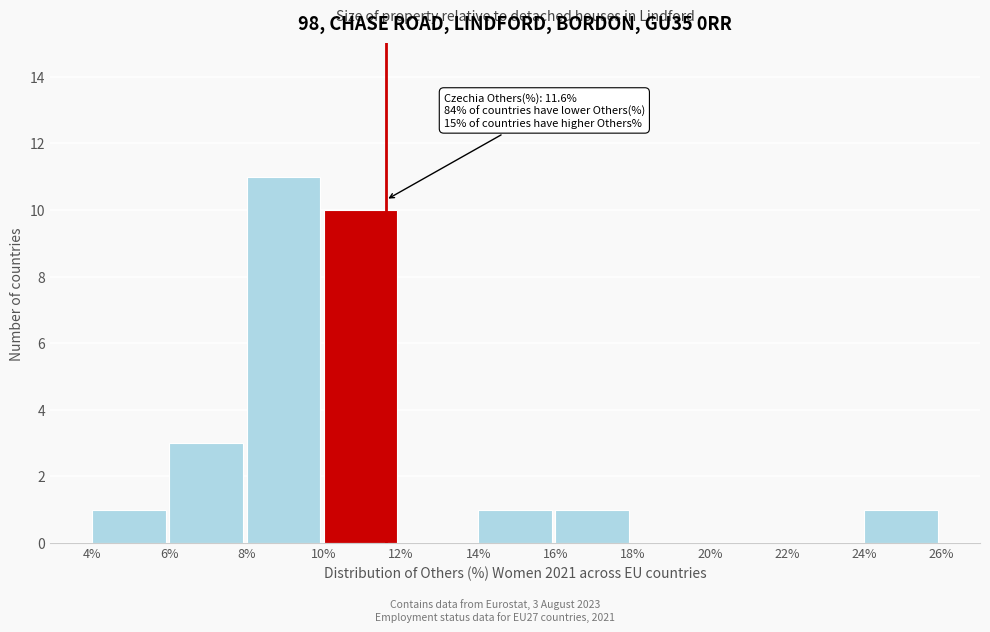

Over which range of the x-axis is the bar tallest?

8% to 10%